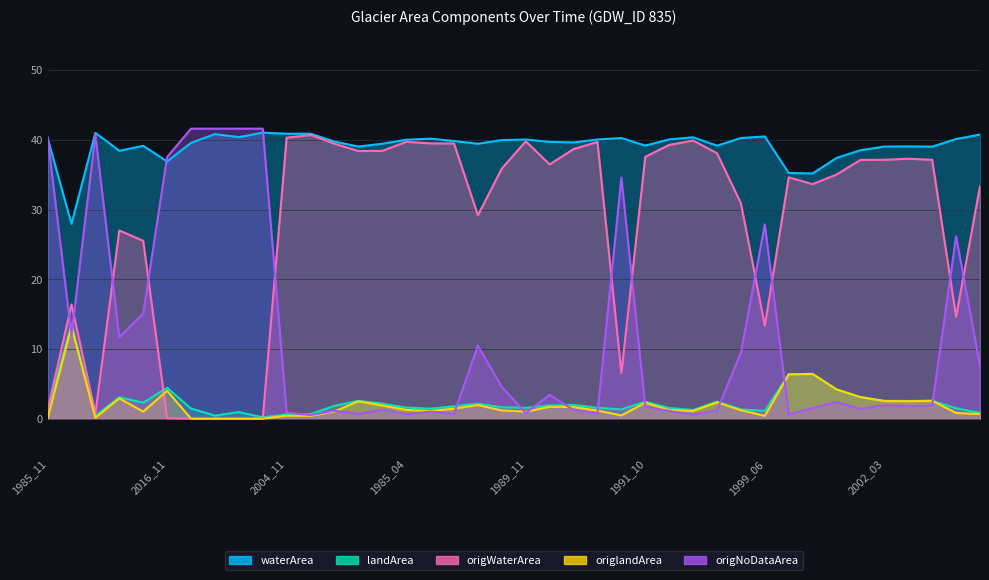

Which series changed the most between 1984_05 and 2004_05?

origNoDataArea